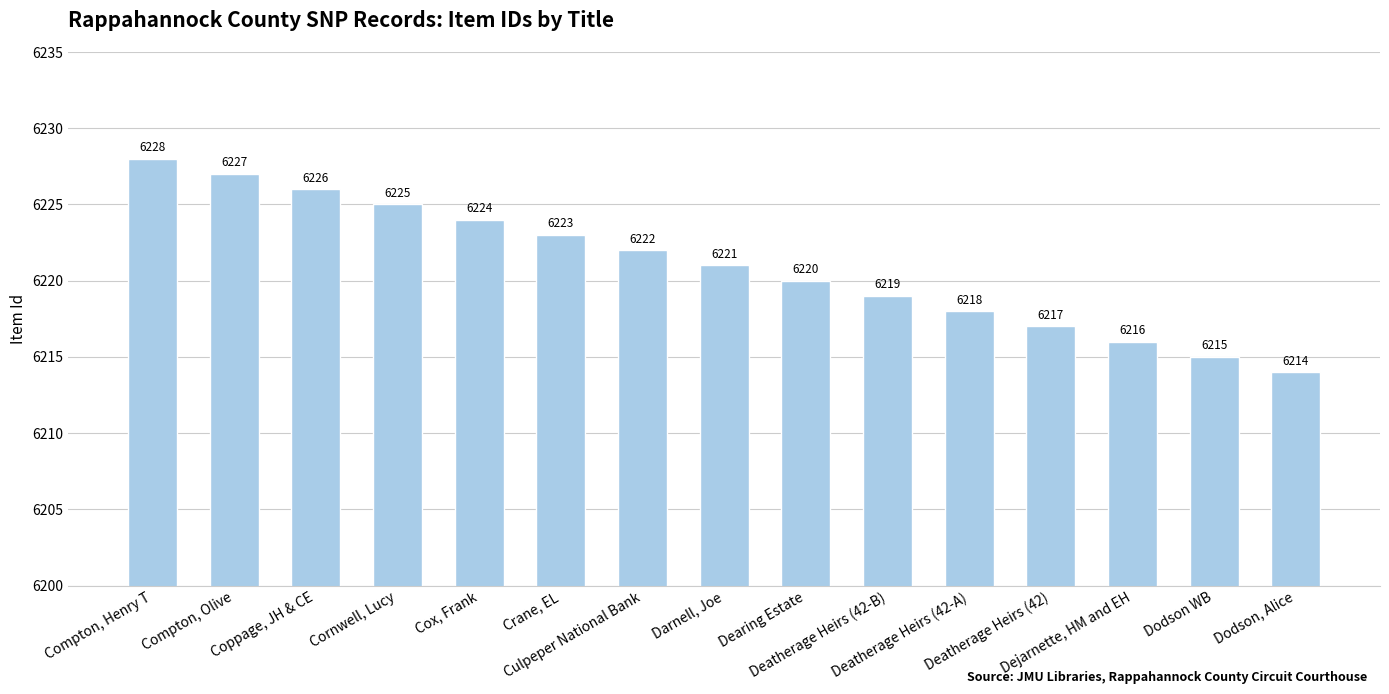

What is the label of the 10th bar from the left?

Deatherage Heirs (42-B)